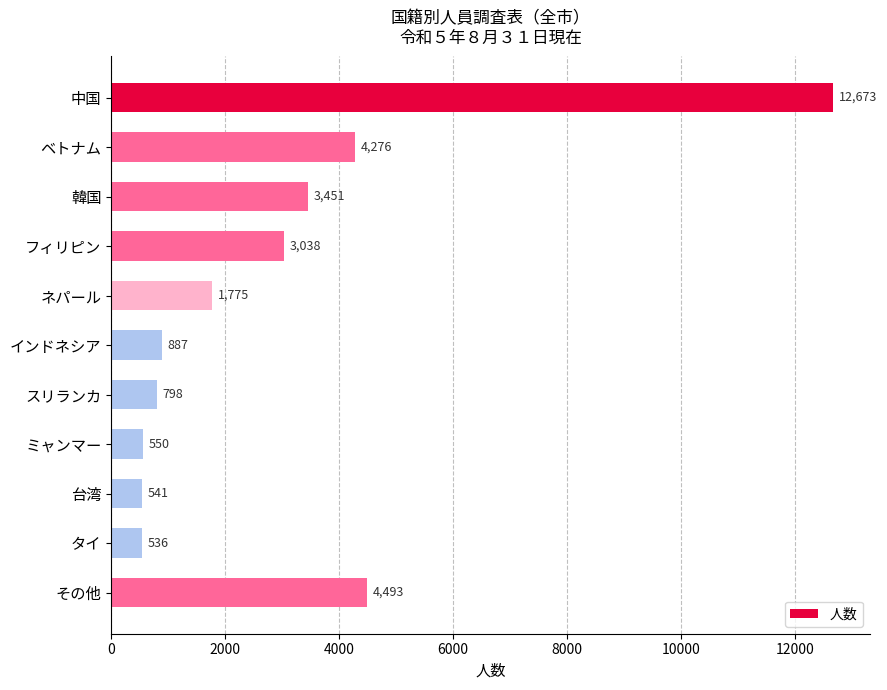

How many series are shown in this chart?

1